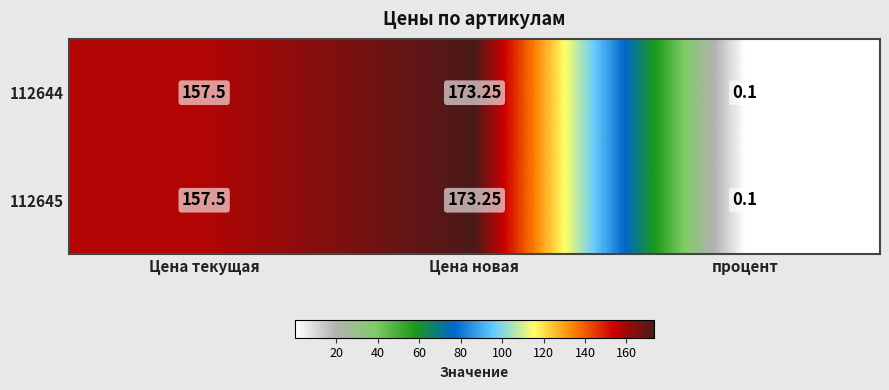

At which label is 112644 closest to 86?

Цена текущая